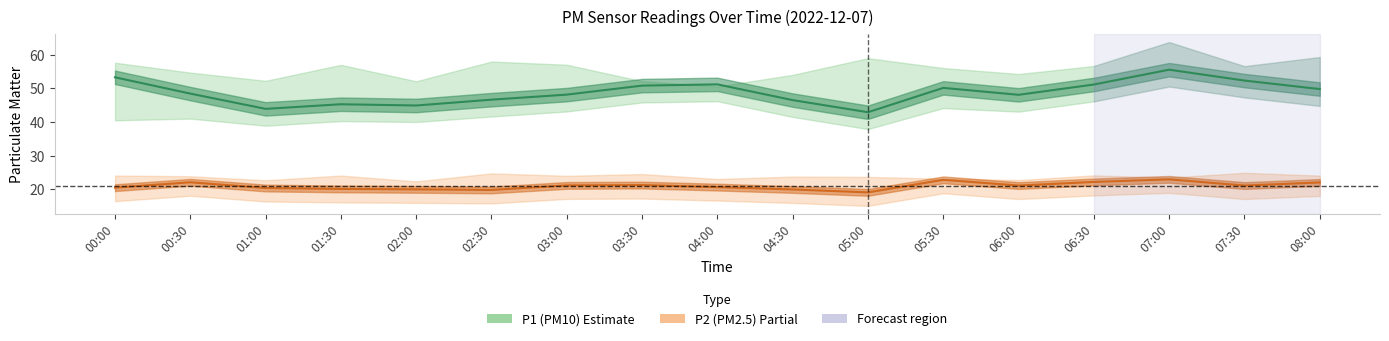

What is the maximum value for P1 (PM10)?

55.5